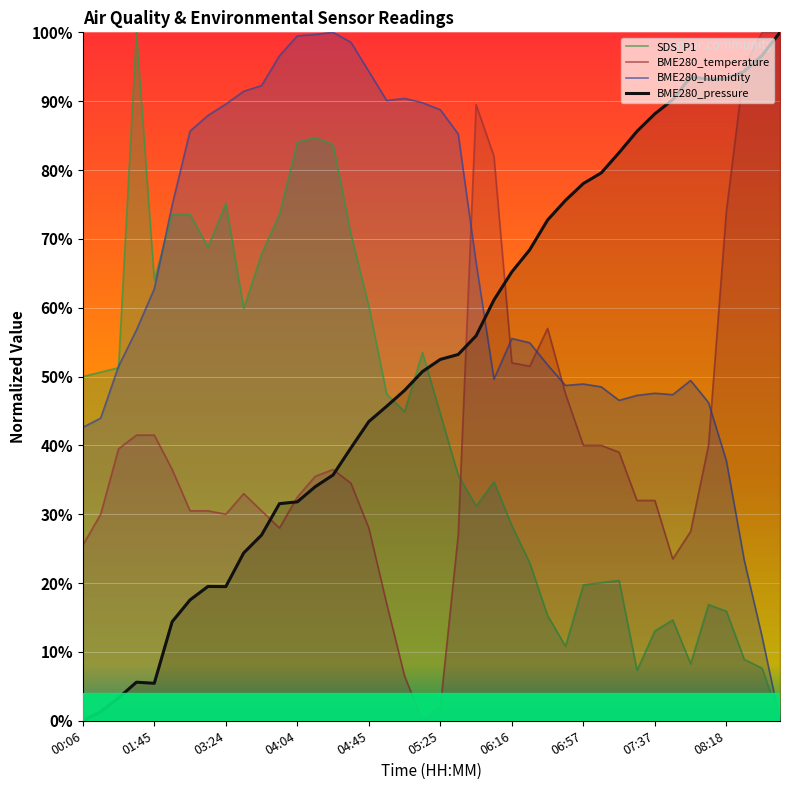

At which label is BME280_temperature closest to 50?

06:27